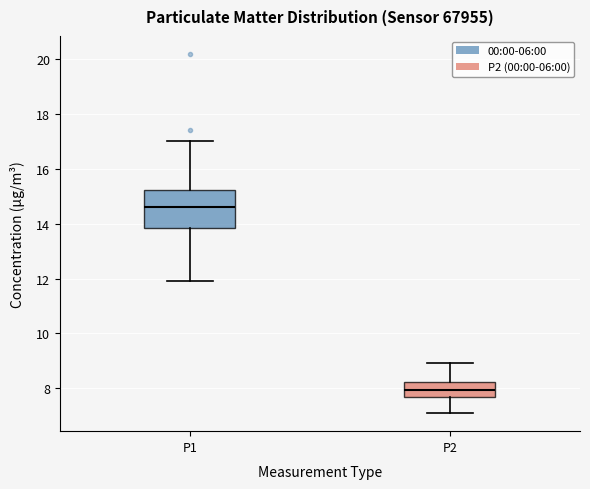

Reading left to right, read every box against the y-axis: the position of its median line, the range the box covers, and the ends of its whiskers. The values are not printed on the chart, so give them approximately, as read against the axis.

P1: median 14.6, box 13.8 to 15.2, whiskers 12.0 to 17.0
P2: median 8.0, box 7.6 to 8.2, whiskers 7.2 to 9.0